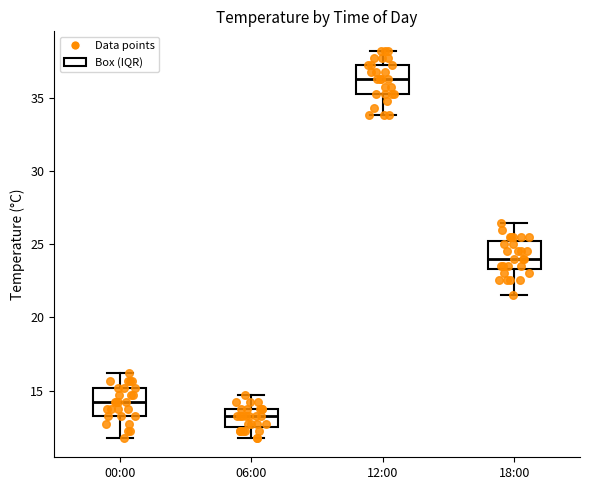

Reading left to right, read every box against the y-axis: the position of its median line, the range the box covers, and the ends of its whiskers. The values are not printed on the chart, so give them approximately, as read against the axis.

00:00: median 14.0, box 13.0 to 15.0, whiskers 12.0 to 16.0
06:00: median 13.0, box 12.5 to 13.5, whiskers 12.0 to 14.5
12:00: median 36.5, box 35.5 to 37.0, whiskers 34.0 to 38.0
18:00: median 24.0, box 23.5 to 25.0, whiskers 21.5 to 26.5